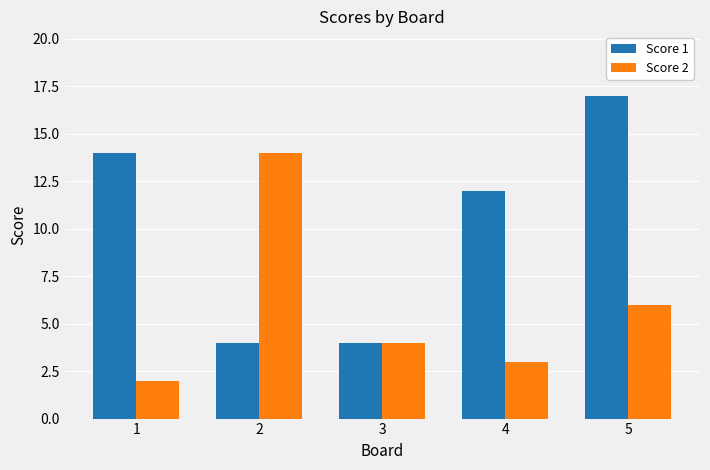

At which label does Score 2 reach its peak?

2